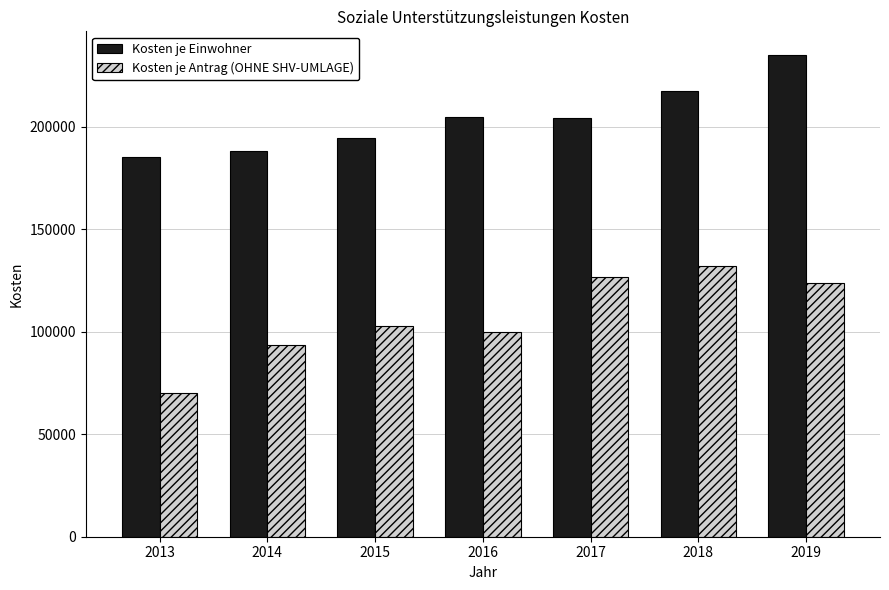

Is it true that Kosten je Antrag (OHNE SHV-UMLAGE) equals 132031 at 2018?

True